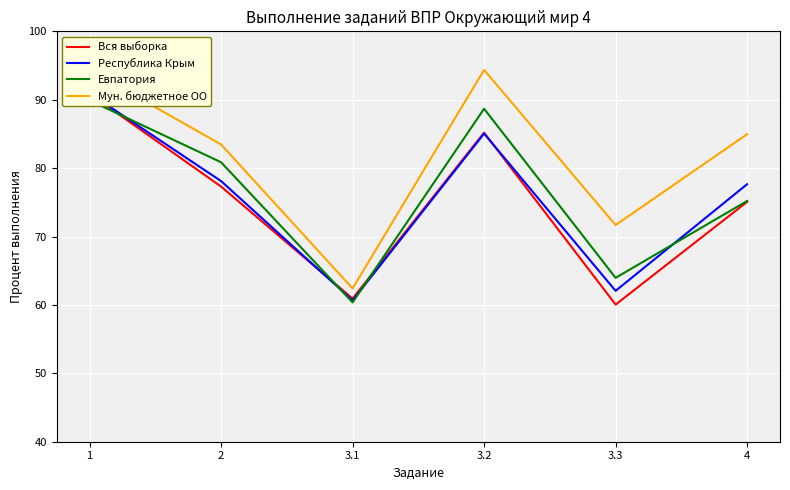

What is the total value across all series at 2?

319.7